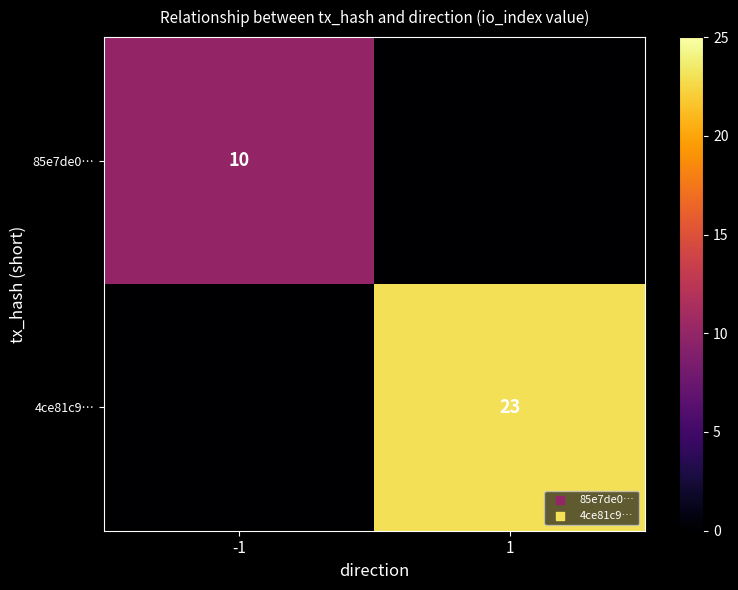

What is the total value across all series at -1?

10